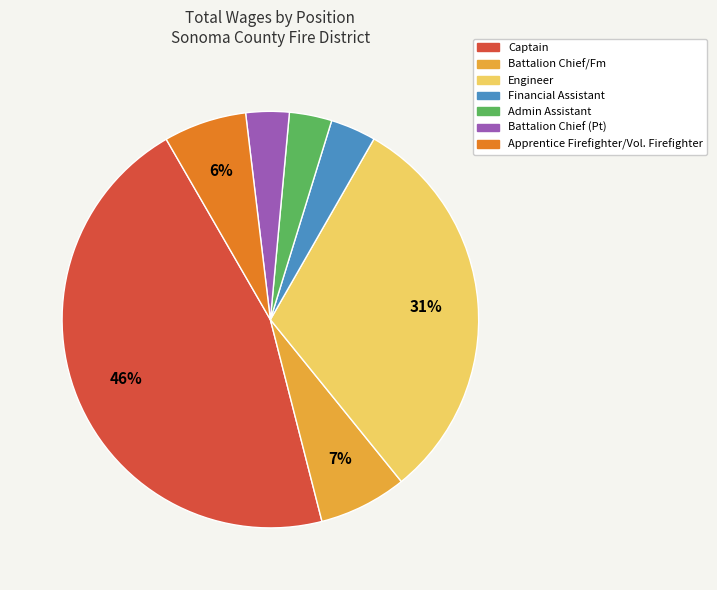

Do Engineer and Admin Assistant together represent more than half of the pie?

No